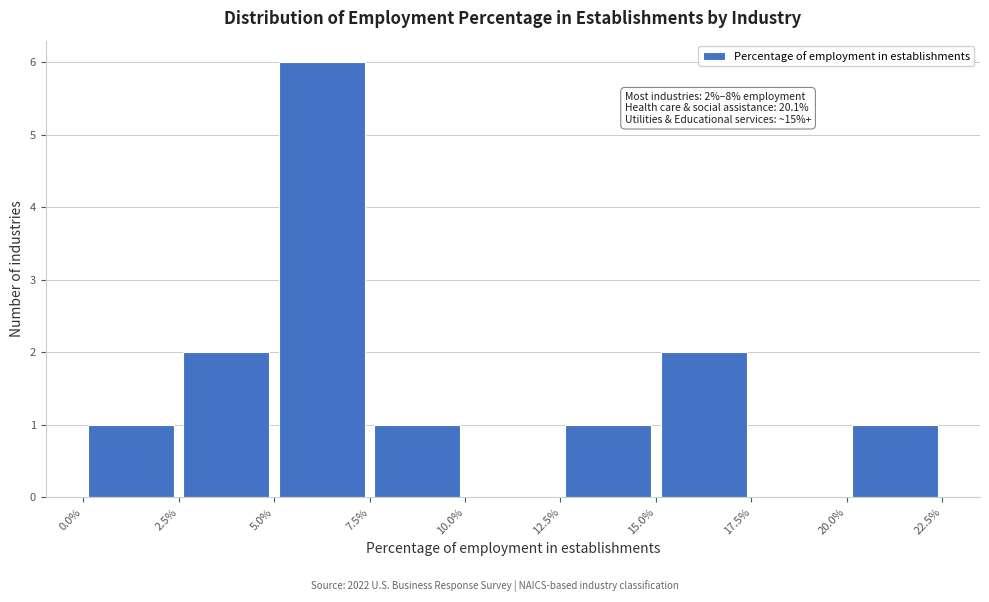

Over which range of the x-axis is the bar tallest?

5.0% to 7.5%